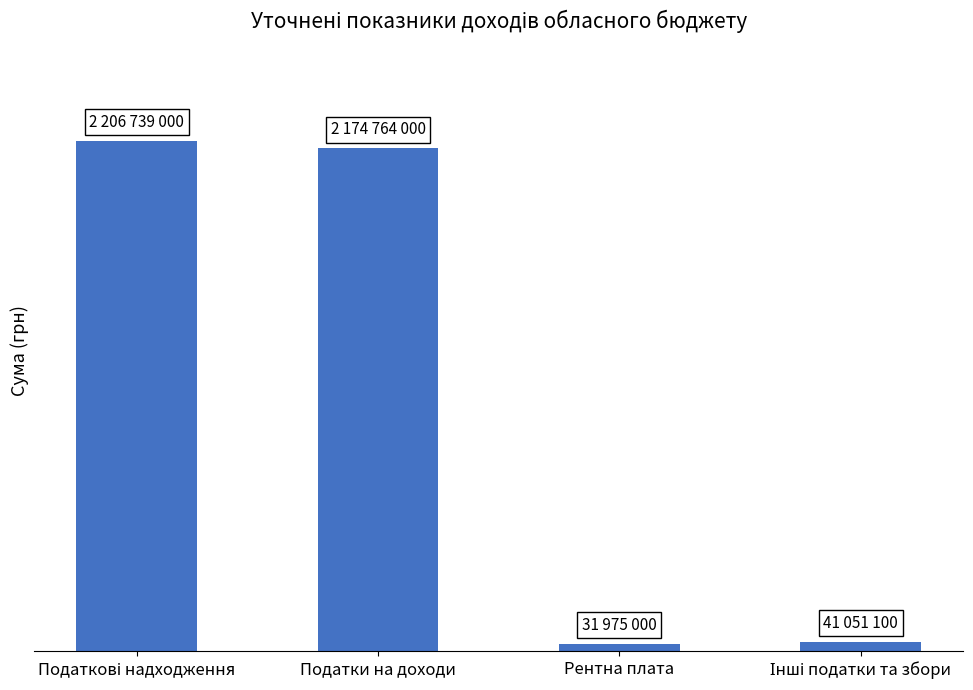

Where is the data nearest to the value 1119357000?

Податки на доходи